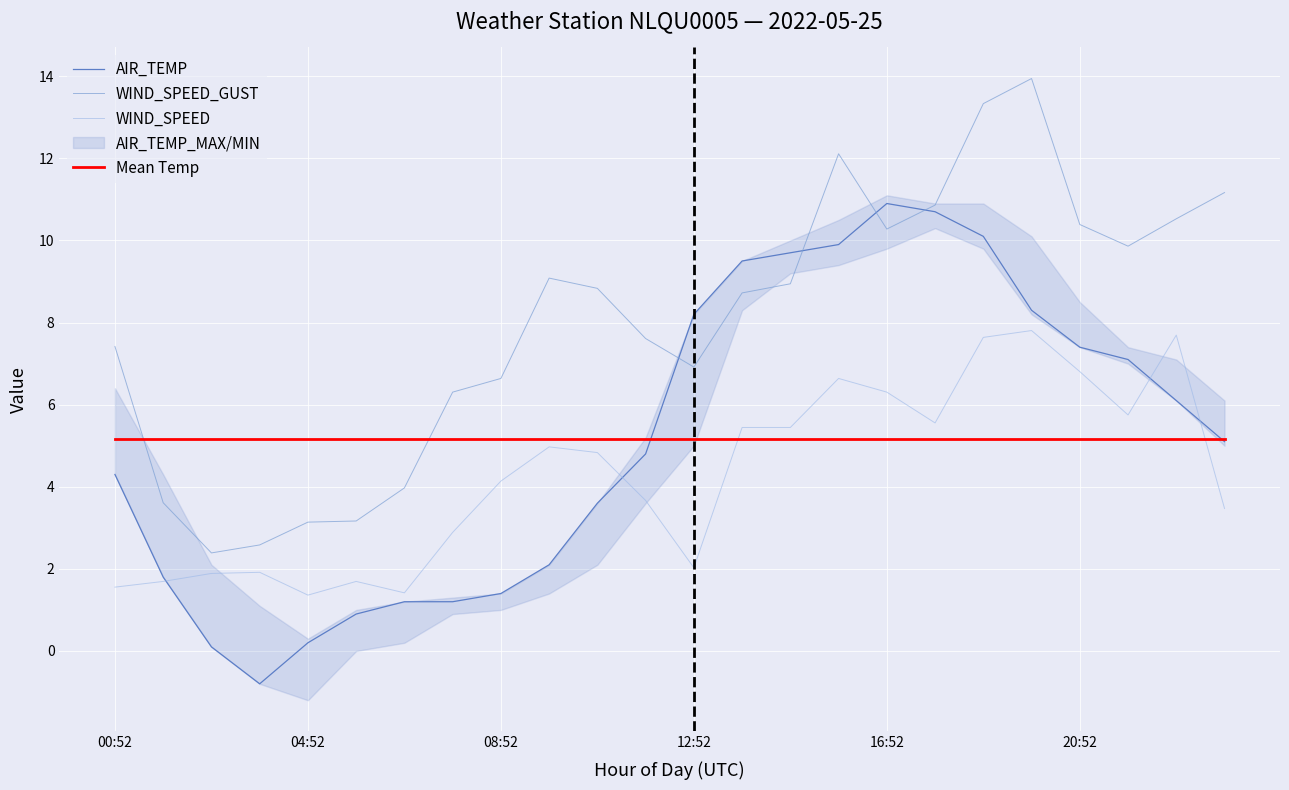

Which series ends up on top after the final intersection of Mean Temp and WIND_SPEED_GUST?

WIND_SPEED_GUST